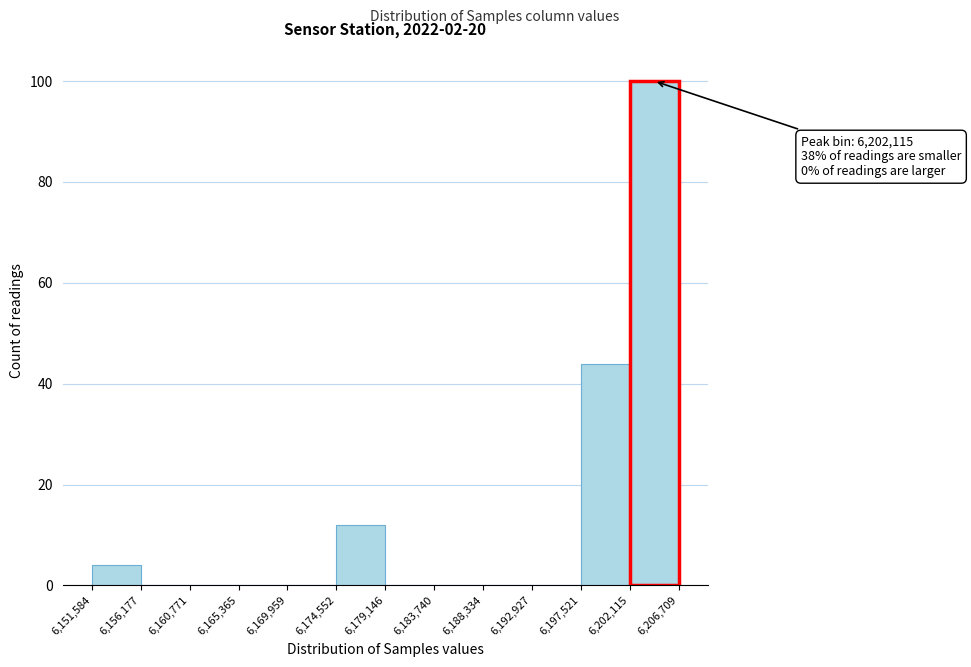

Which range on the x-axis has the tallest bar?

6,202,115 to 6,206,709